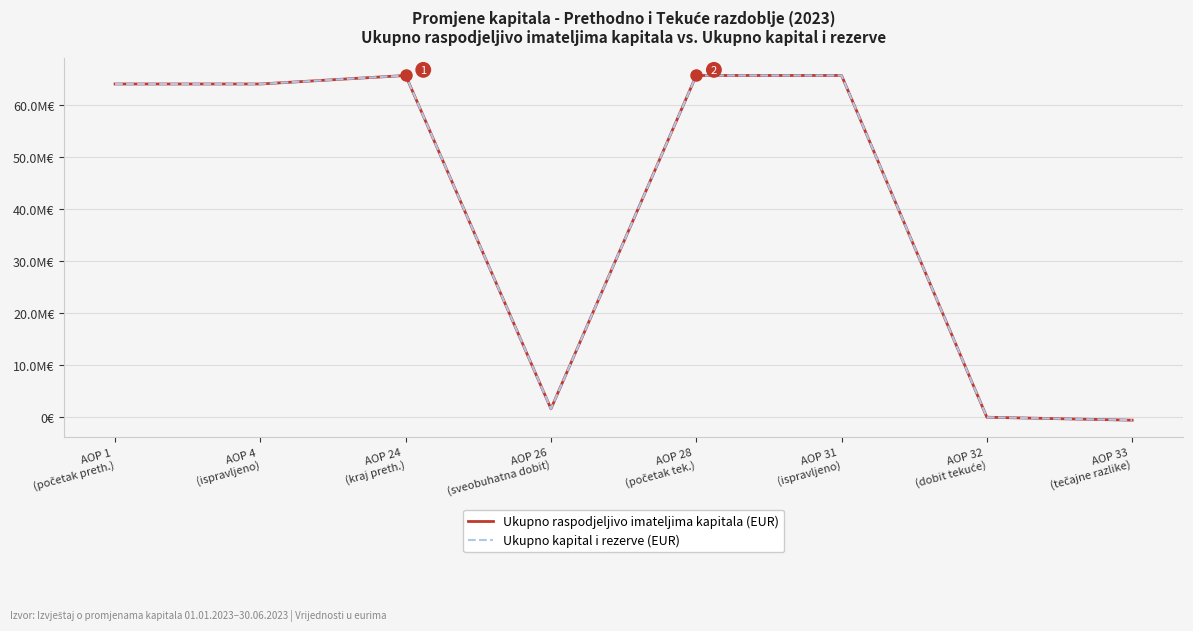

Reading left to right, transcribe all the data shown in this chart.

Ukupno raspodjeljivo imateljima kapitala (EUR): AOP 1
(početak preth.)=64106035	AOP 4
(ispravljeno)=64106035	AOP 24
(kraj preth.)=65742328	AOP 26
(sveobuhatna dobit)=1636293	AOP 28
(početak tek.)=65742328	AOP 31
(ispravljeno)=65742328	AOP 32
(dobit tekuće)=10563	AOP 33
(tečajne razlike)=-554771
Ukupno kapital i rezerve (EUR): AOP 1
(početak preth.)=64106035	AOP 4
(ispravljeno)=64106035	AOP 24
(kraj preth.)=65742328	AOP 26
(sveobuhatna dobit)=1636293	AOP 28
(početak tek.)=65742328	AOP 31
(ispravljeno)=65742328	AOP 32
(dobit tekuće)=10563	AOP 33
(tečajne razlike)=-554771